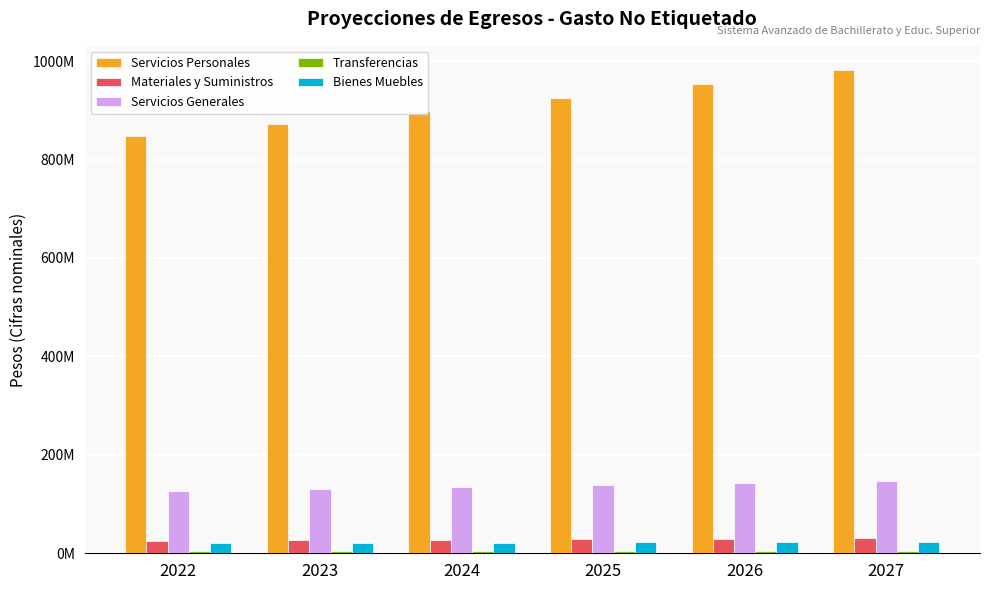

Reading right to left, what are all the values shown in this chart?

Servicios Personales: 2027=981893645.7	2026=953294801.6	2025=925528933.6	2024=898571780.2	2023=872399786.6	2022=846990084.1
Materiales y Suministros: 2027=30066319.2	2026=29190601.2	2025=28340389.5	2024=27514941.3	2023=26713535.2	2022=25935471.1
Servicios Generales: 2027=147822537.3	2026=143517026.5	2025=139336919.0	2024=135278562.1	2023=131338409.8	2022=127513019.2
Transferencias: 2027=5525674.3	2026=5364732.4	2025=5208478.0	2024=5056774.8	2023=4909490.1	2022=4766495.2
Bienes Muebles: 2027=23820524.2	2026=23126722.5	2025=22453128.7	2024=21799154.0	2023=21164227.2	2022=20547793.4